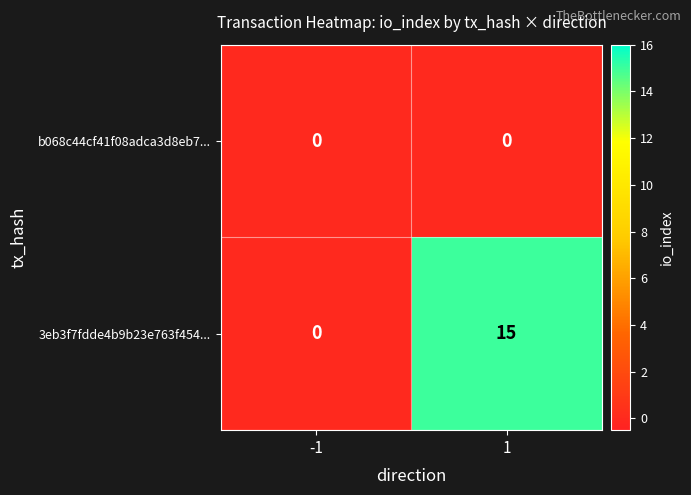

What value does the 3eb3f7fdde4b9b23e763f454... series have at 1, to the nearest 10?

20